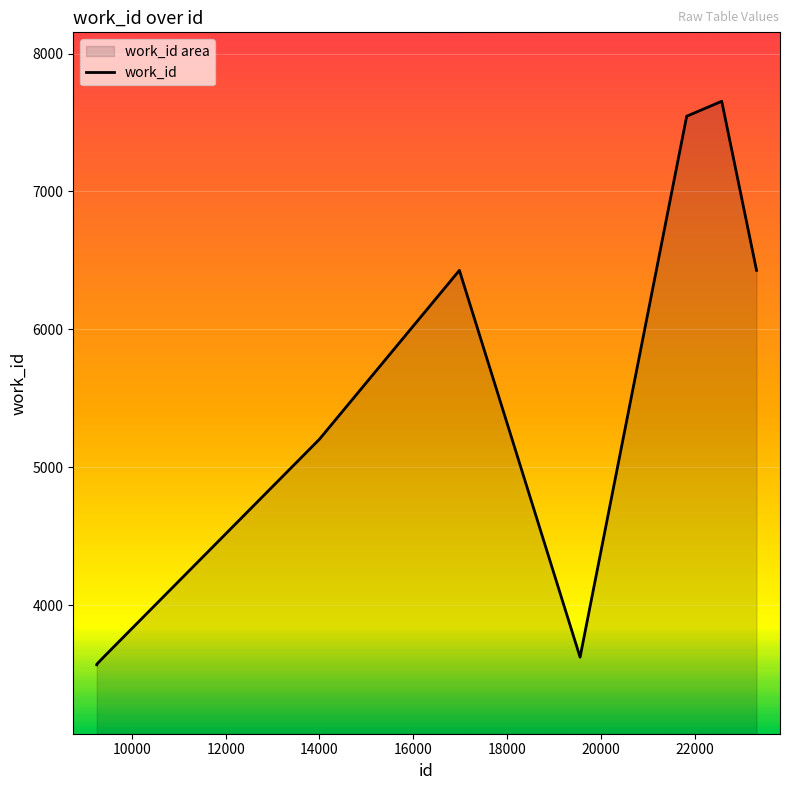

Does the chart display data point markers on the line(s)?

No